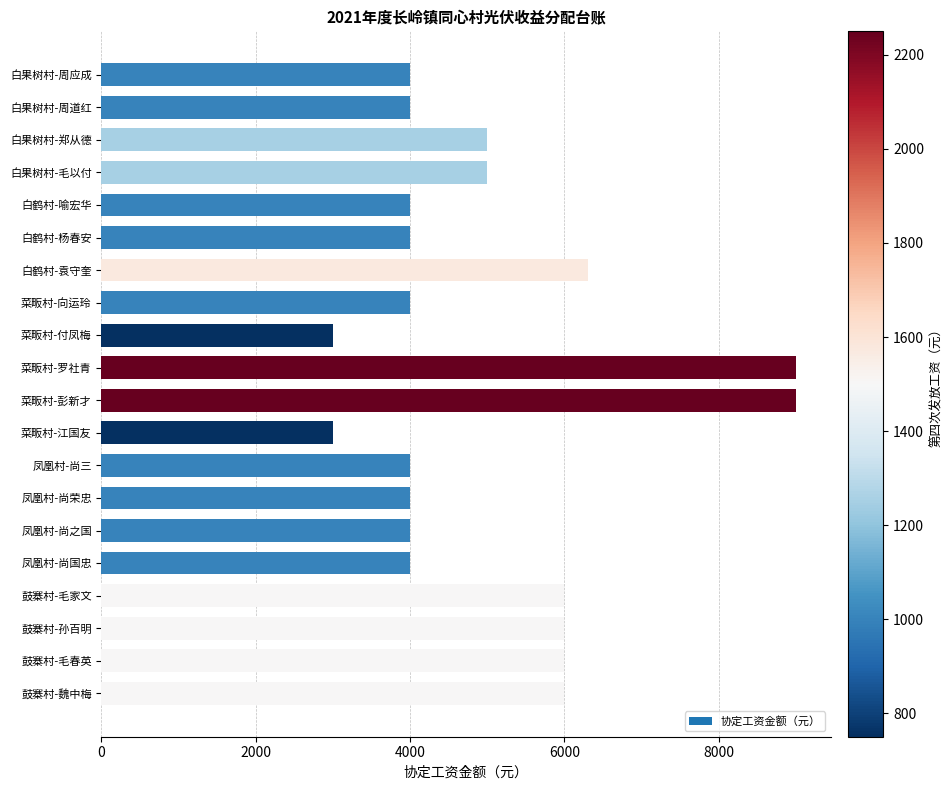

Is it true that the value at 凤凰村-尚荣忠 is 5511?

False